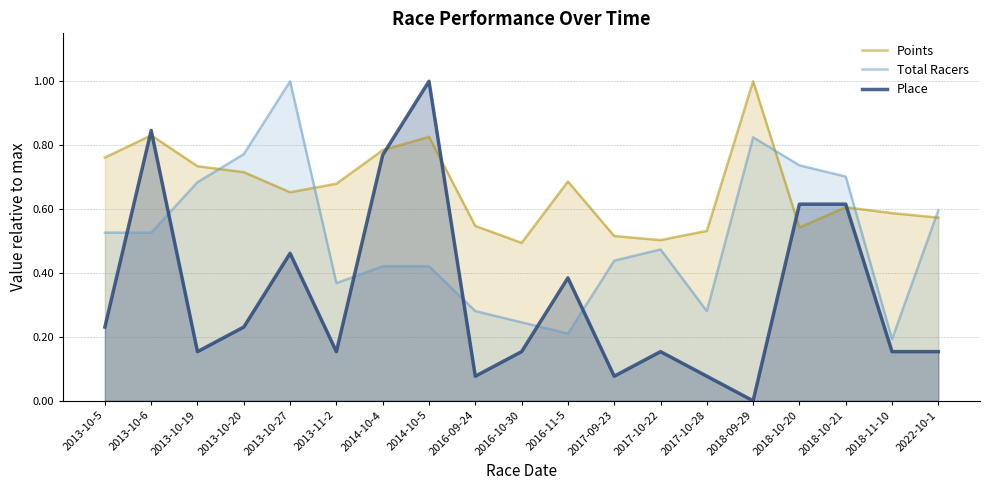

Rank the series by their average value, from lowest to highest.

Place, Total Racers, Points